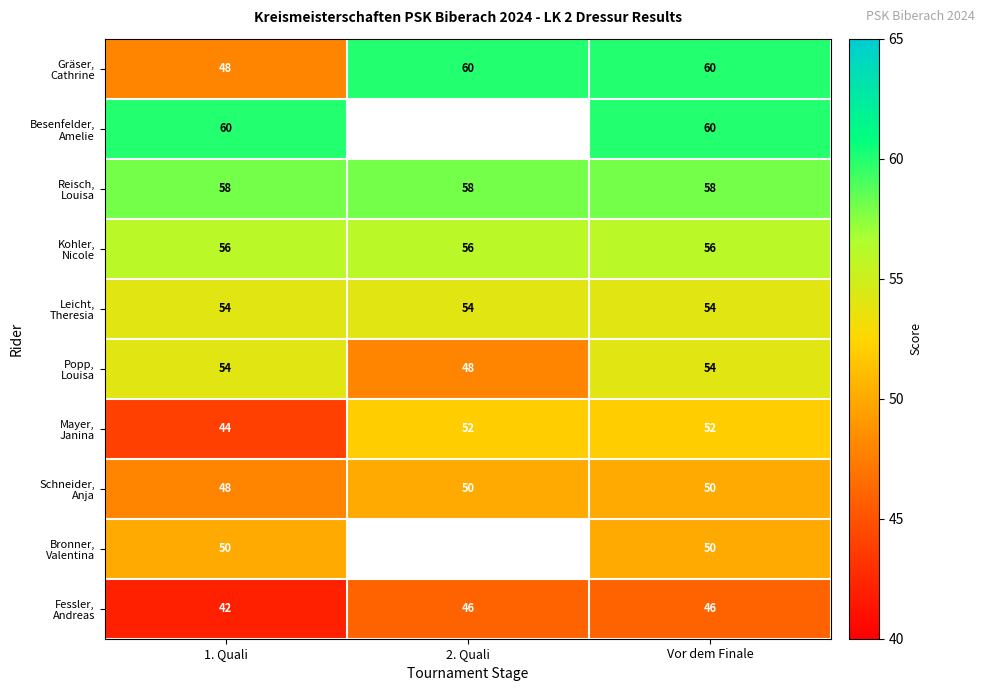

Between 2. Quali and Vor dem Finale, which is larger?

2. Quali